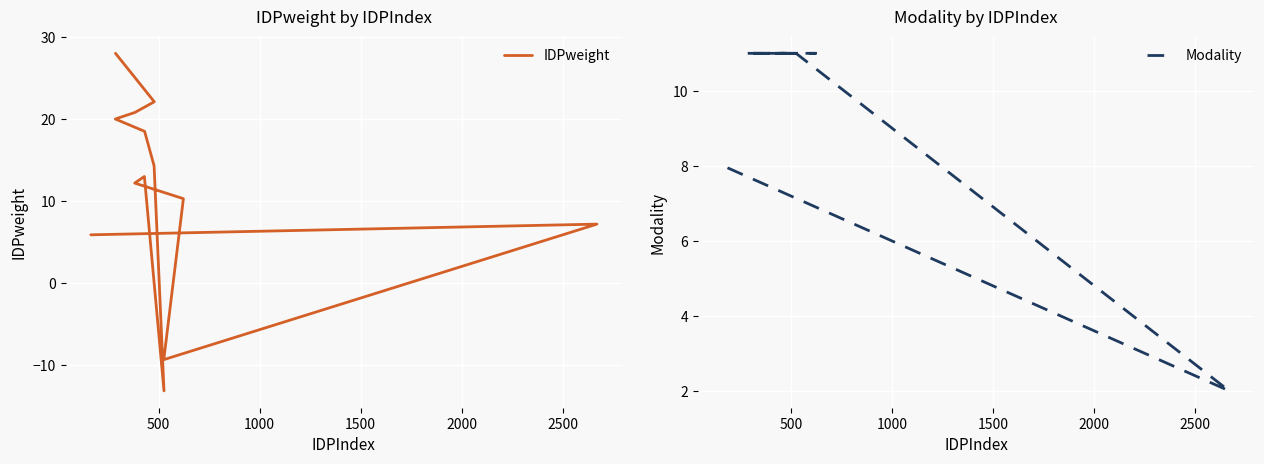

Reading left to right, what are all the values shown in this chart?

IDPweight: 28.0	22.1	20.8	20.0	18.5	14.3	-13.1	13.0	12.2	10.3	-9.3	7.2	5.9
Modality: 11.0	11.0	11.0	11.0	11.0	11.0	11.0	11.0	11.0	11.0	11.0	2.0	8.0